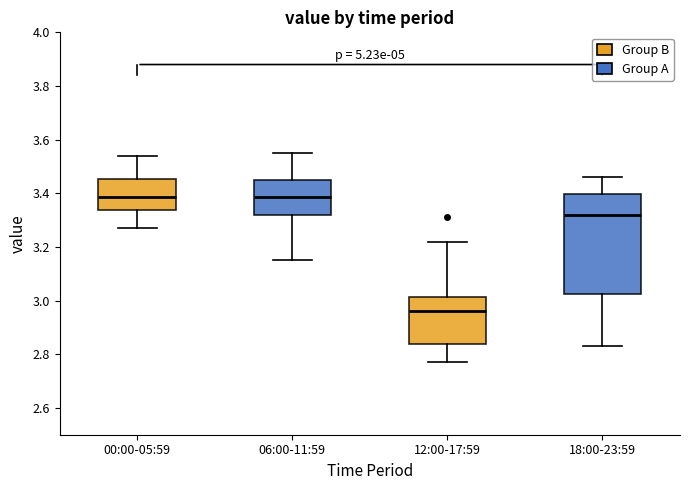

Comparing the boxes themselves (not the whiskers), which one is the tallest?

18:00-23:59